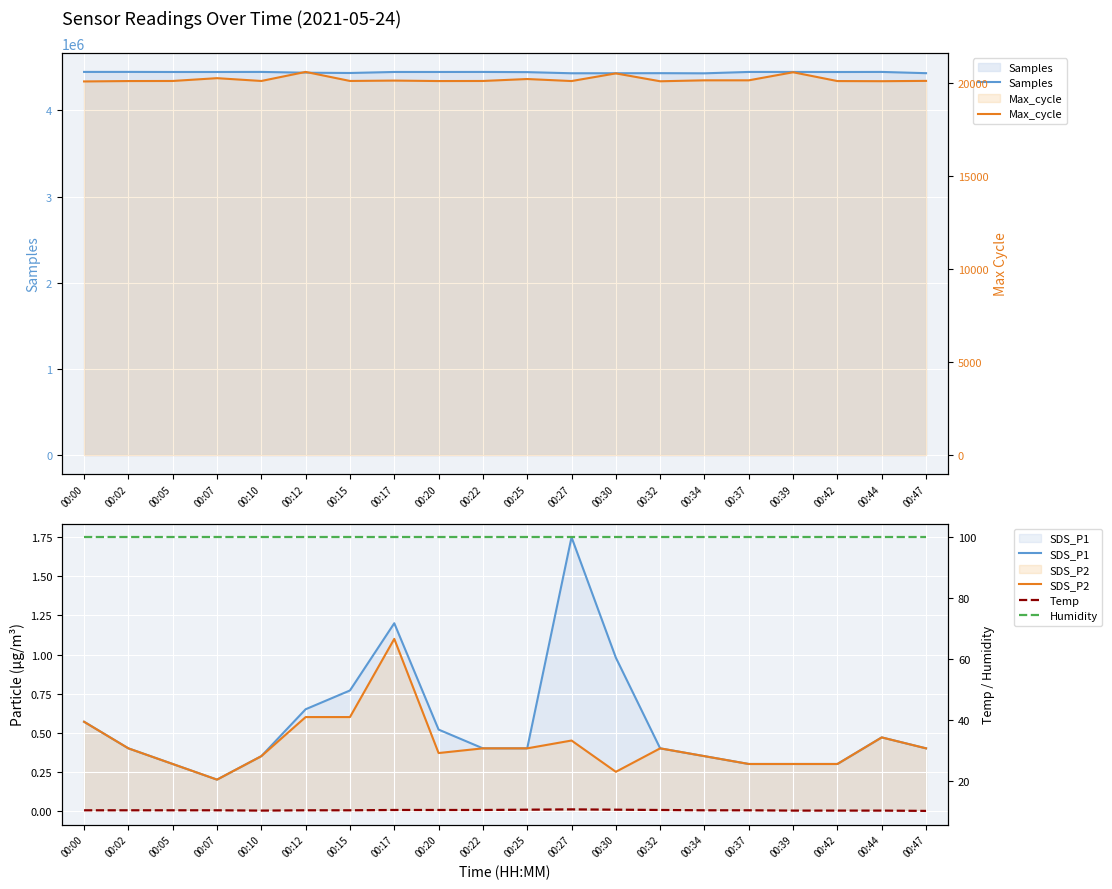

Reading left to right, list all the values displayed in this chart.

Samples: 4445688.0	4445901.0	4444908.0	4444988.0	4445727.0	4436728.0	4433300.0	4445087.0	4445094.0	4445566.0	4443295.0	4430085.0	4430513.0	4431218.0	4429439.0	4445408.0	4445469.0	4444674.0	4445590.0	4431107.0
SDS_P1: 0.6	0.4	0.3	0.2	0.3	0.7	0.8	1.2	0.5	0.4	0.4	1.8	1.0	0.4	0.3	0.3	0.3	0.3	0.5	0.4
SDS_P2: 0.6	0.4	0.3	0.2	0.3	0.6	0.6	1.1	0.4	0.4	0.4	0.5	0.2	0.4	0.3	0.3	0.3	0.3	0.5	0.4
Max_cycle: 20060.0	20081.0	20085.0	20236.0	20085.0	20572.0	20086.0	20106.0	20081.0	20085.0	20190.0	20081.0	20492.0	20069.0	20120.0	20120.0	20553.0	20080.0	20073.0	20090.0
Temp: 10.5	10.5	10.5	10.5	10.4	10.5	10.5	10.6	10.6	10.6	10.7	10.8	10.7	10.6	10.5	10.5	10.4	10.4	10.4	10.3
Humidity: 99.9	99.9	99.9	99.9	99.9	99.9	99.9	99.9	99.9	99.9	99.9	99.9	99.9	99.9	99.9	99.9	99.9	99.9	99.9	99.9